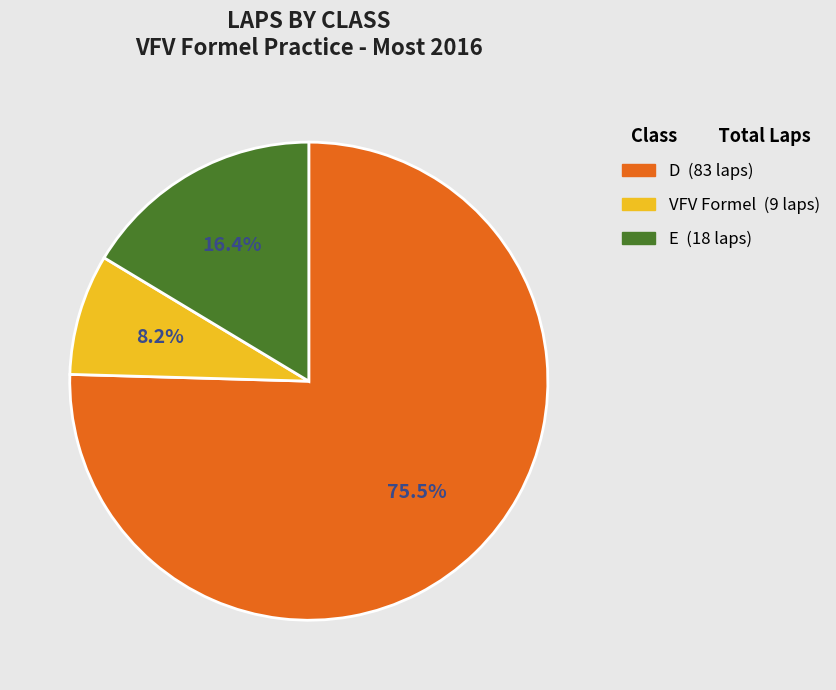

Does any single category account for the majority?

Yes